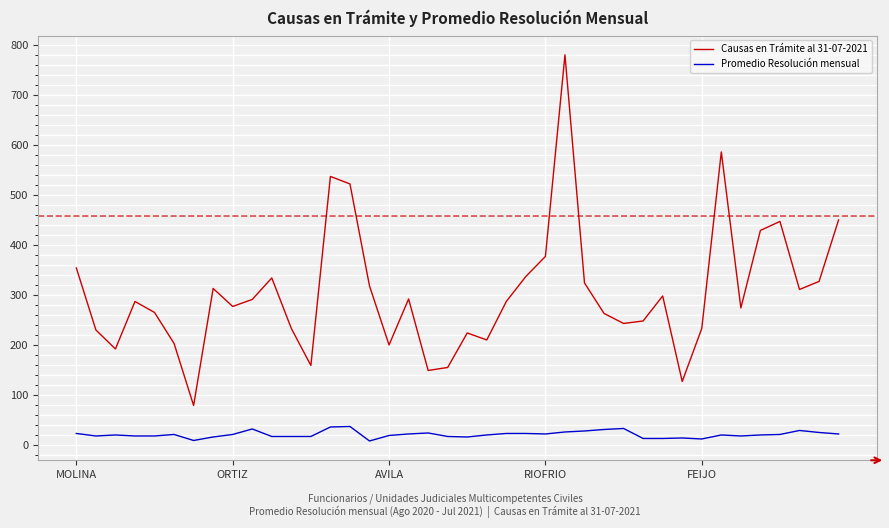

True or false: Promedio Resolución mensual and Causas en Trámite al 31-07-2021 intersect in this chart.

False